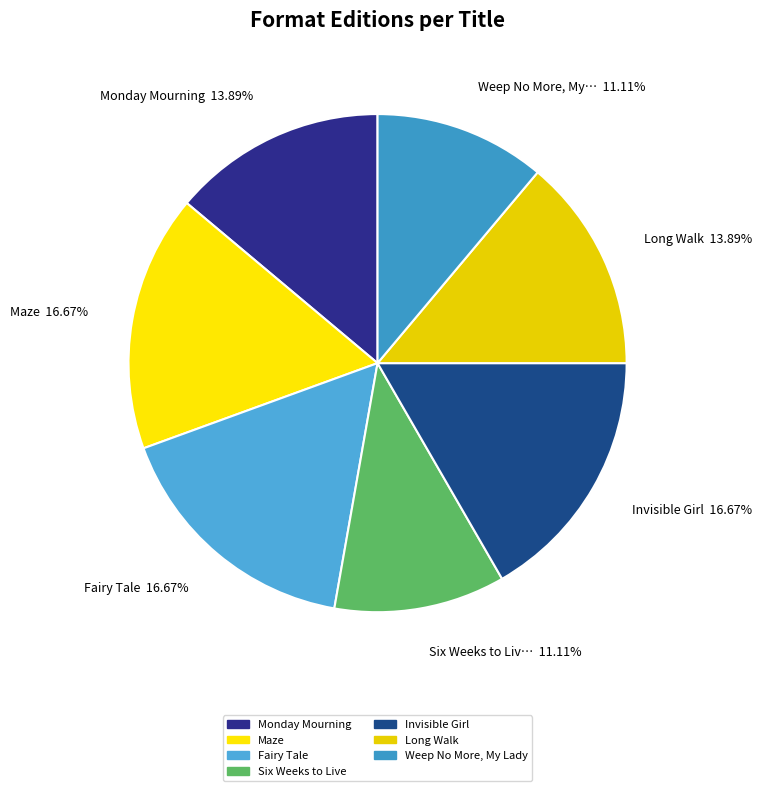

How many segments does this pie chart have?

7